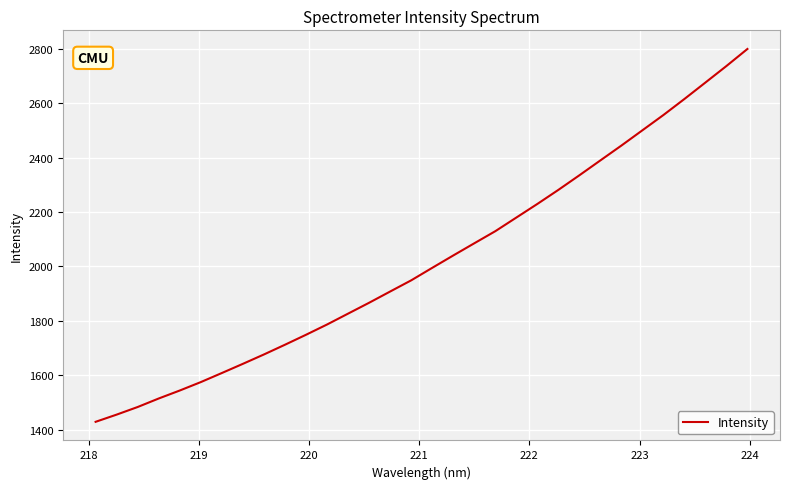

What is the greatest value displayed?

2800.5